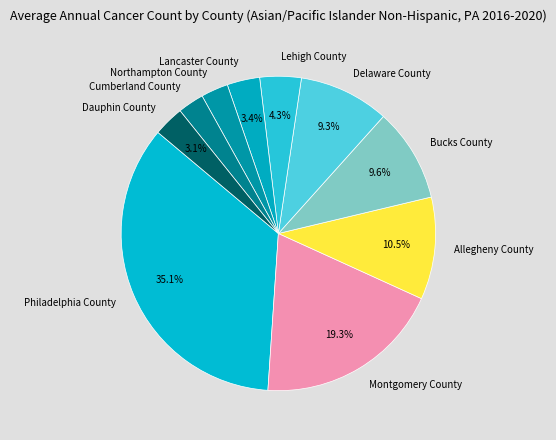

Is Lancaster County the majority of the pie?

No